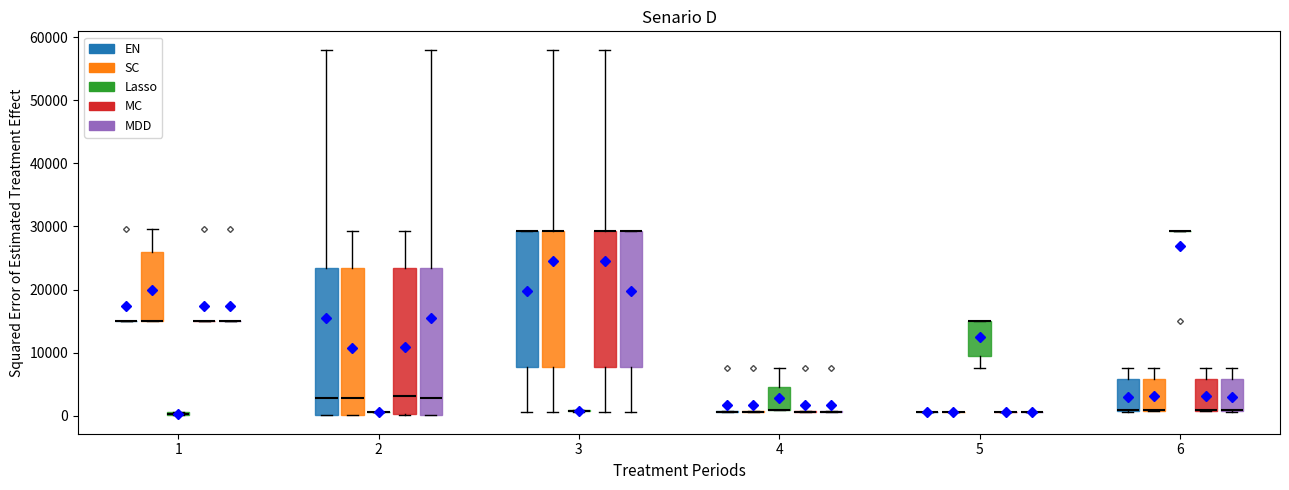

Where is the lower edge of the box for 4 (Lasso) on the y-axis? The values are not printed on the chart, so give them approximately, as read against the axis.

1000